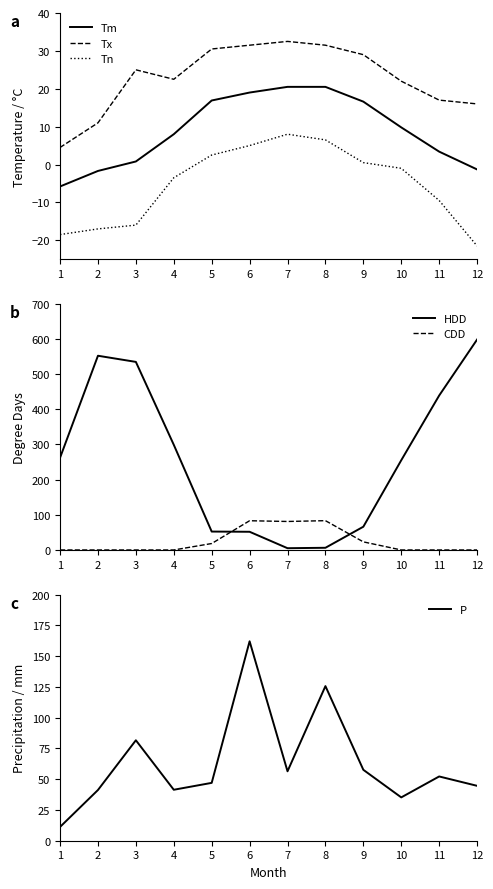

At which label does HDD reach its peak?

12